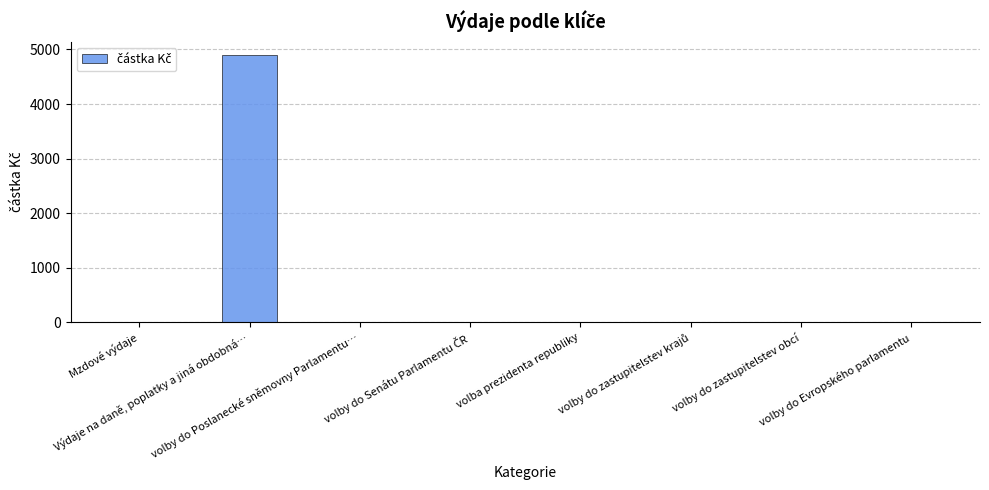

What is the sum of all values?

4894